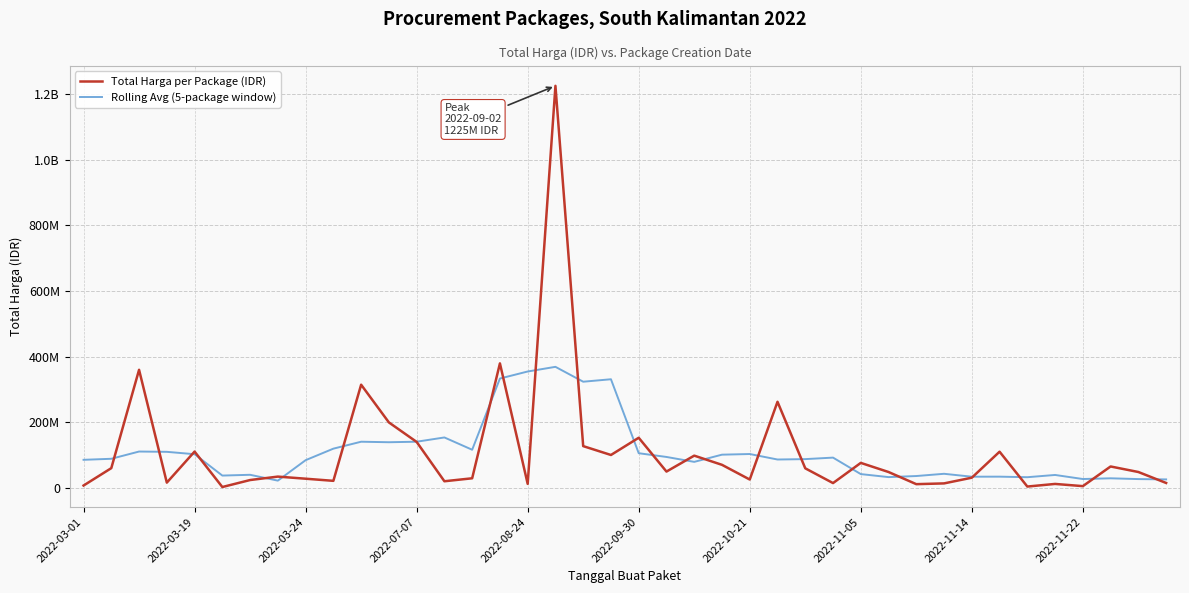

After their last crossing, which series has the higher values: Rolling Avg (5-package window) or Total Harga per Package (IDR)?

Rolling Avg (5-package window)